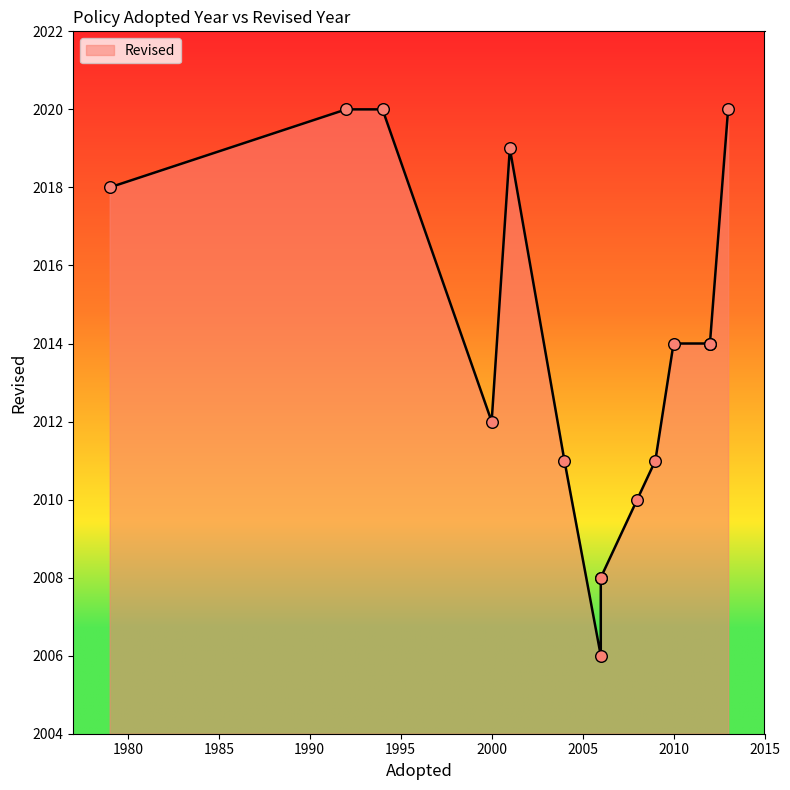

What is the change in value from 2001 to 2012?

-5